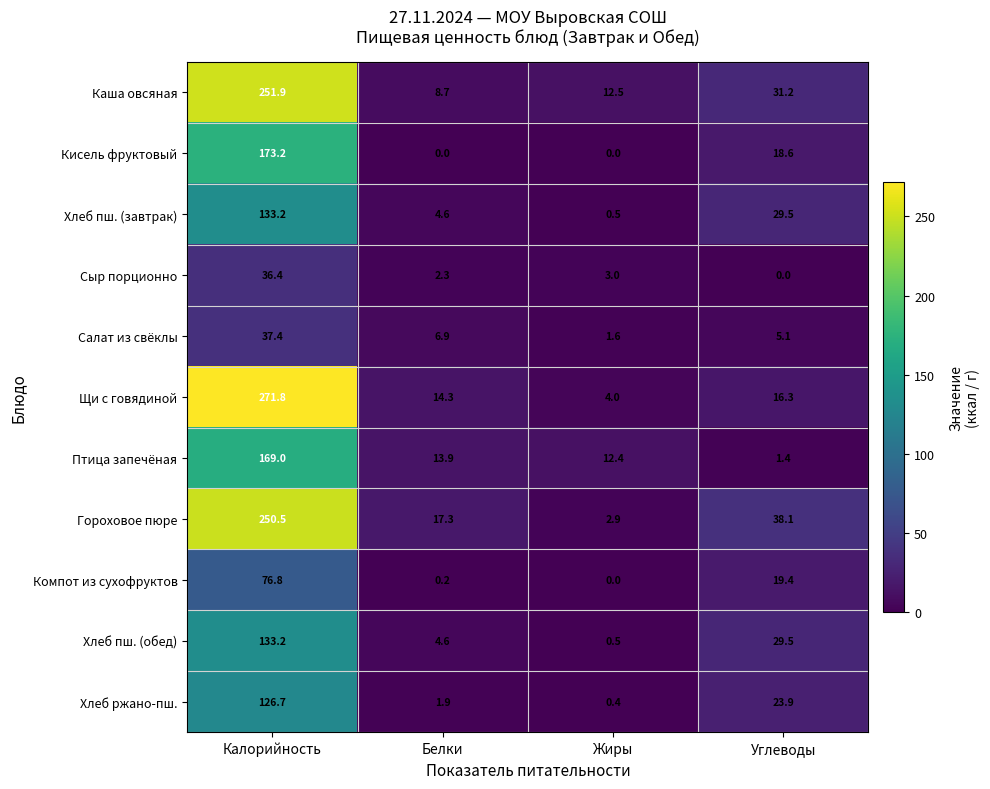

True or false: Салат из свёклы has a value of 6.9 at Белки.

True